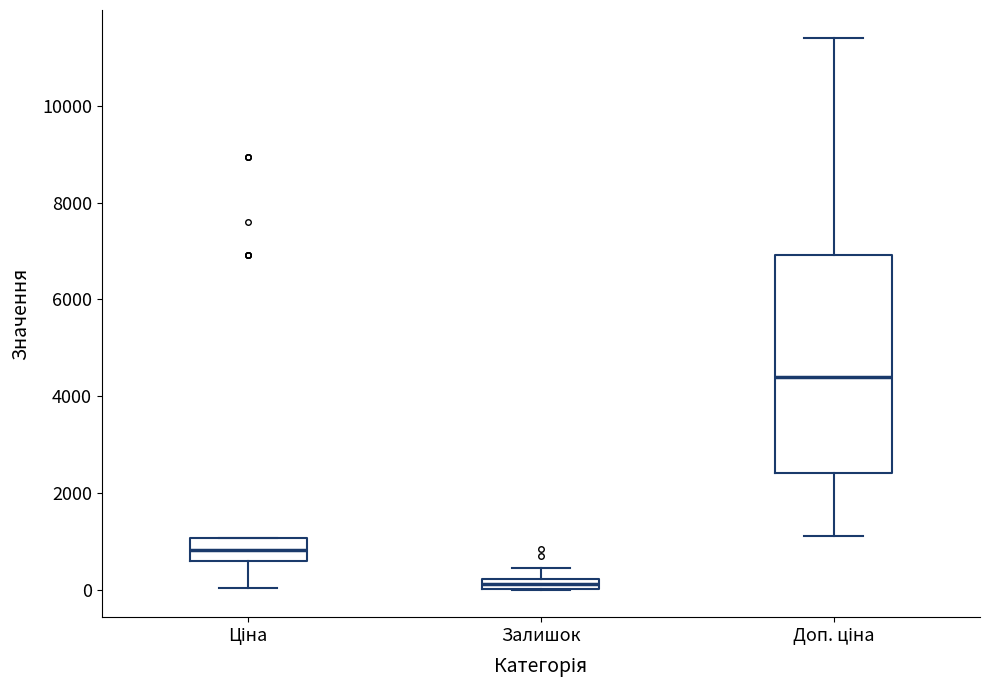

Which box is the tallest, from its lower edge to its upper edge?

Доп. ціна